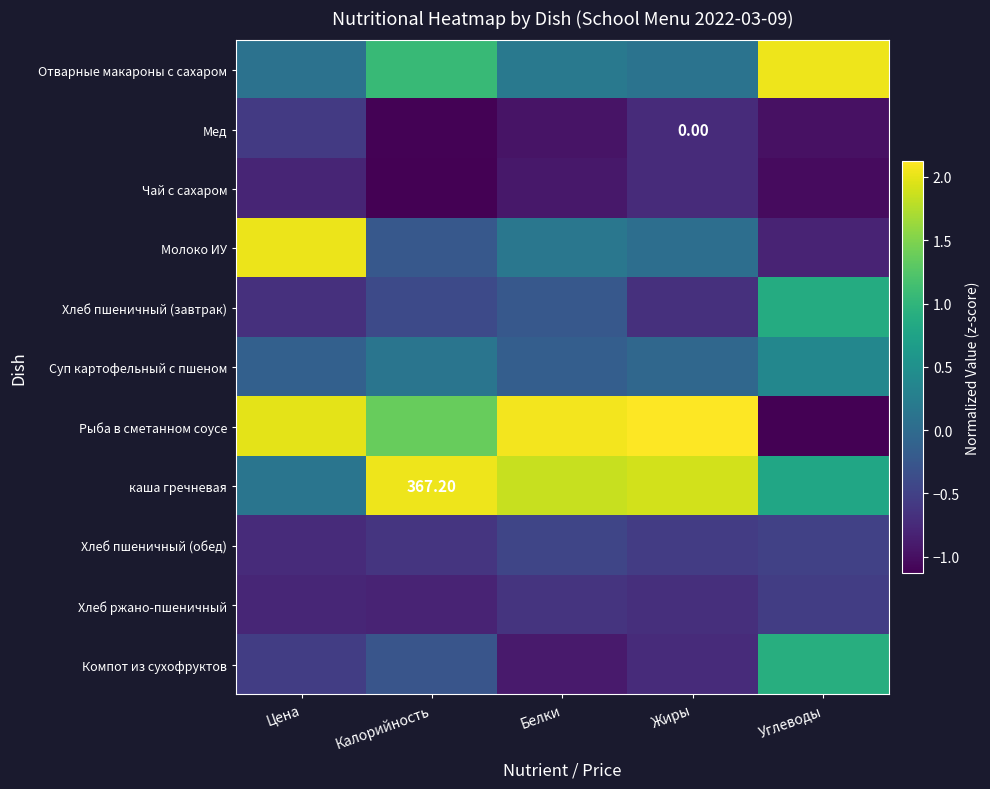

Between Жиры and Углеводы, which is larger?

Углеводы